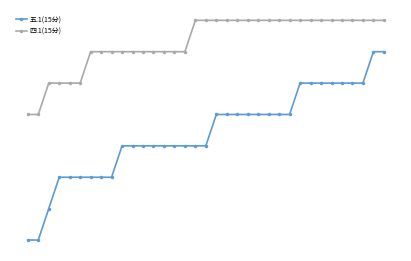

What is the label of the 11th point from the right?

24